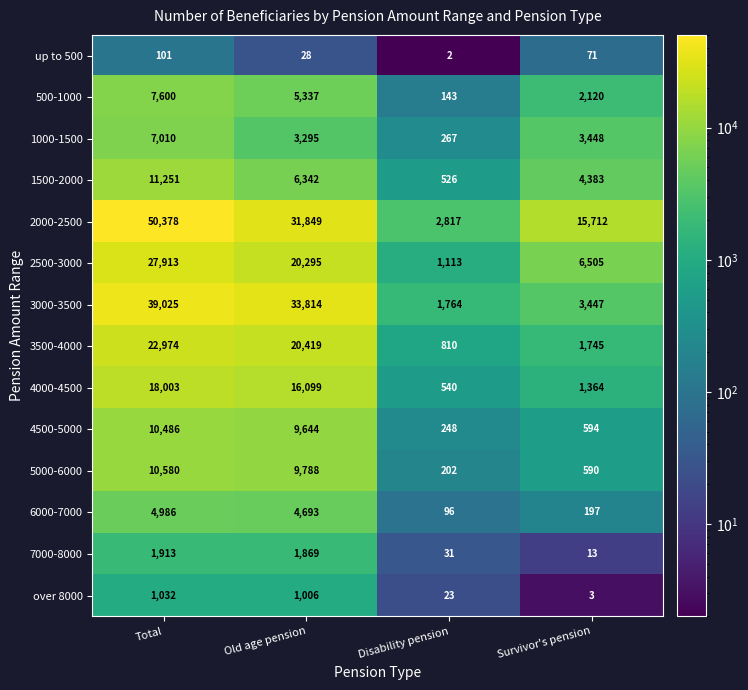

What is the sum of all over 8000 values?

2064